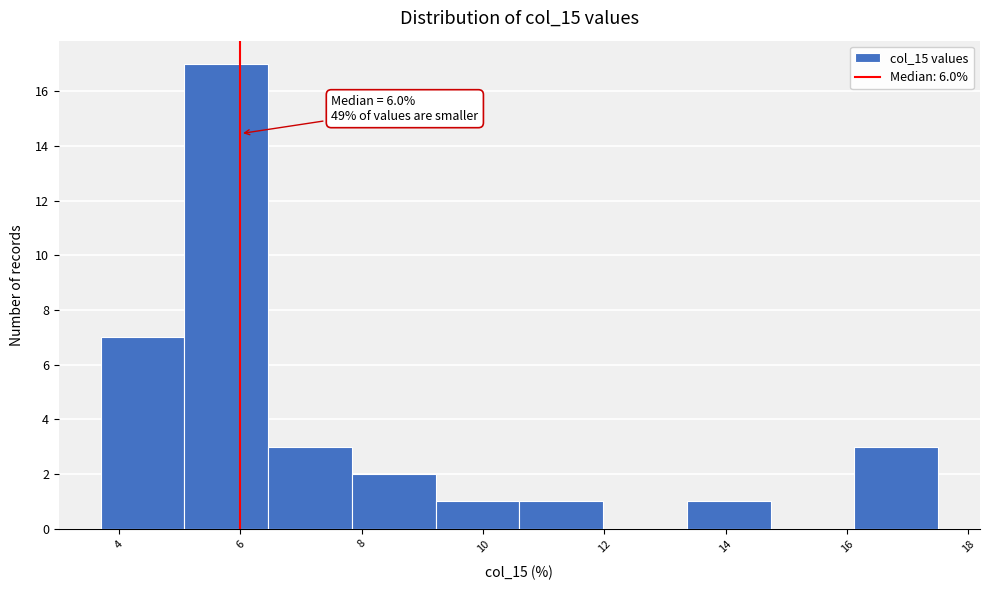

Over which range of the x-axis is the bar tallest?

5.08 to 6.46